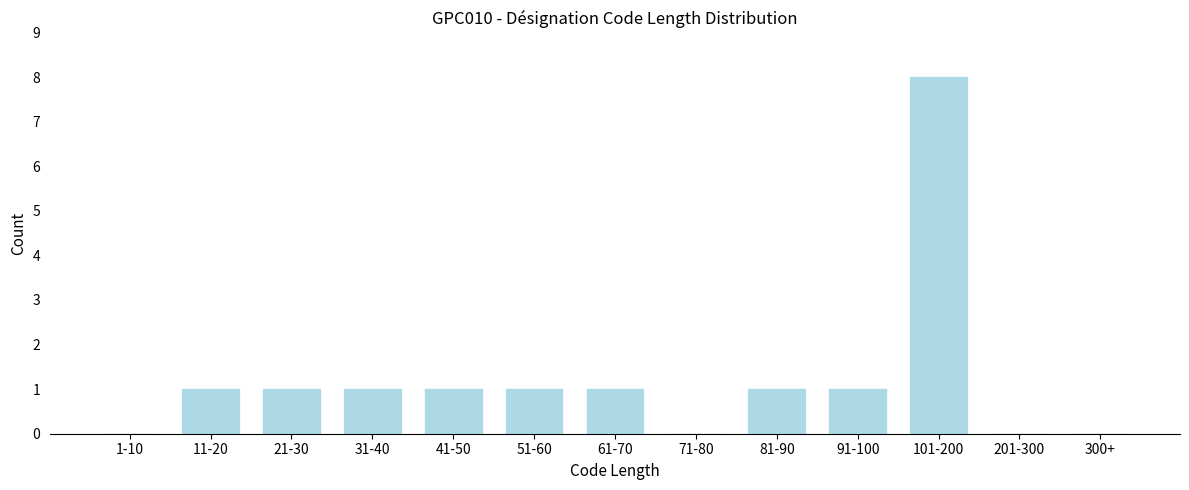

Reading left to right, list all the values displayed in this chart.

1-10=0	11-20=1	21-30=1	31-40=1	41-50=1	51-60=1	61-70=1	71-80=0	81-90=1	91-100=1	101-200=8	201-300=0	300+=0